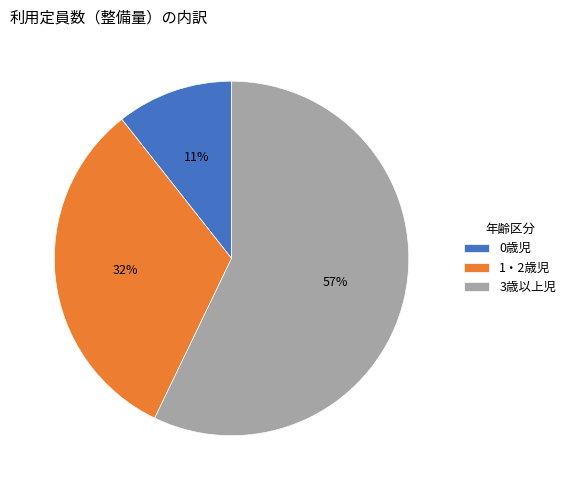

To the nearest percent, what percentage of the pie is 1・2歳児?

32%